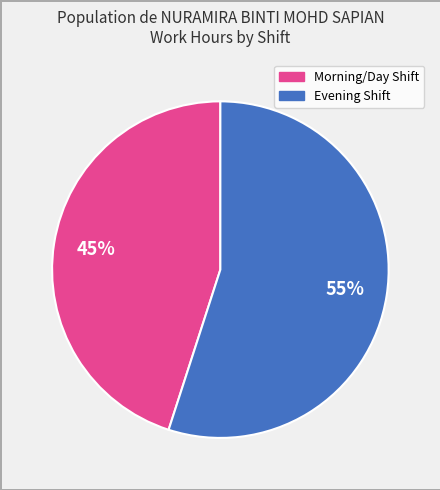

To the nearest percent, what is the average slice percentage?

50%